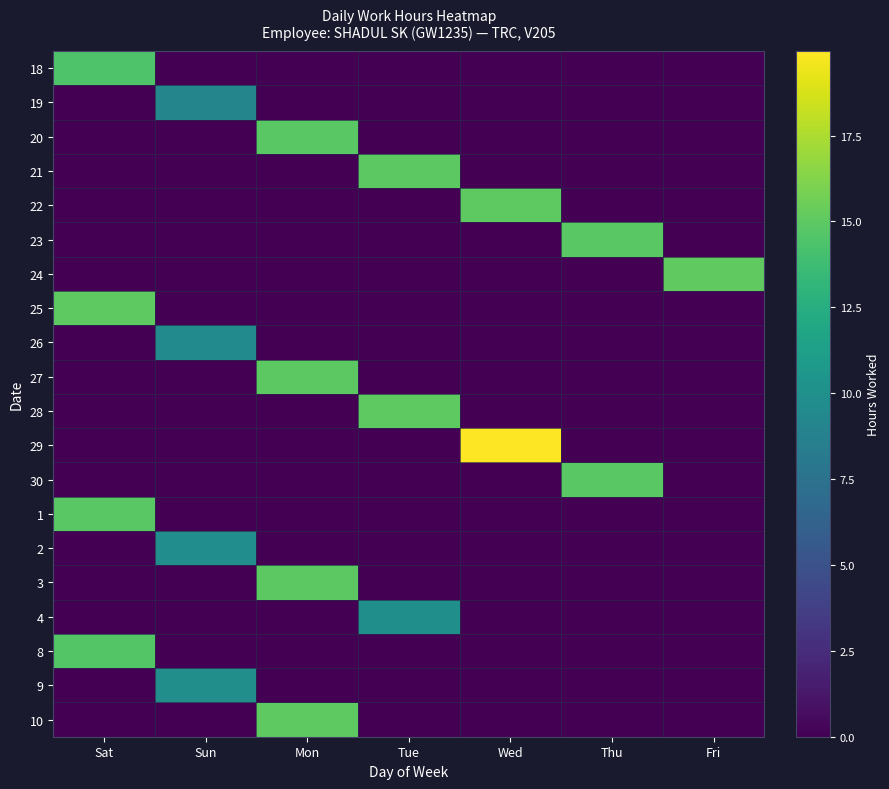

At how many categories does at least one series exceed 4?

7